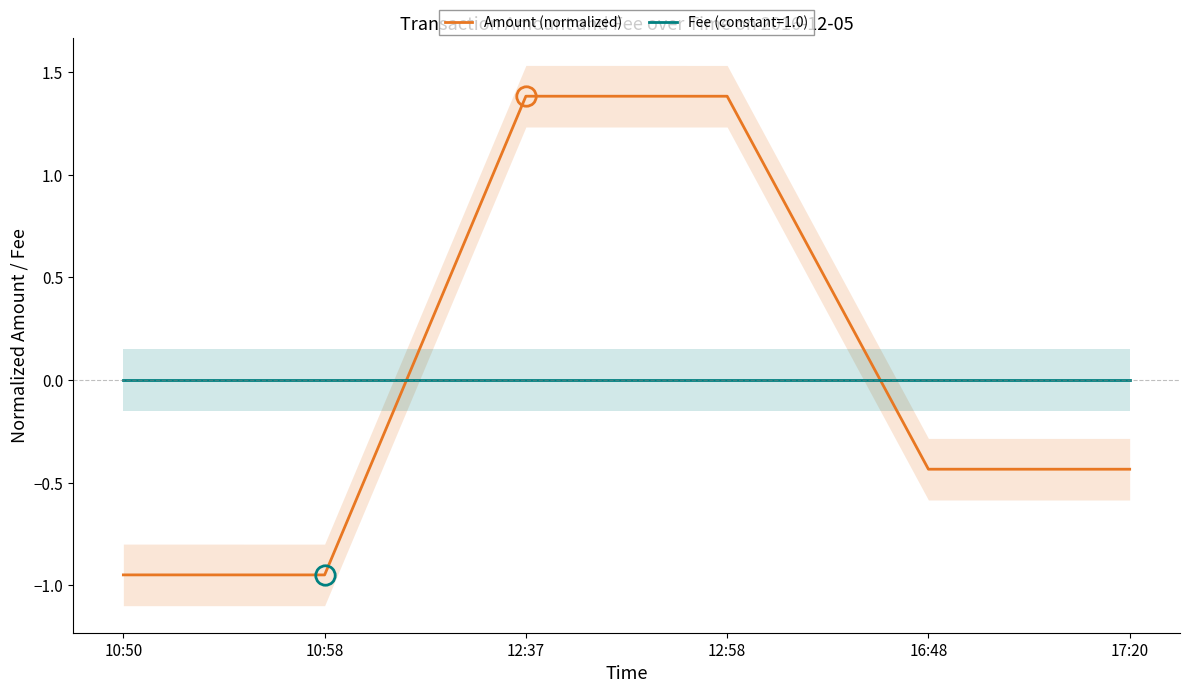

What position from the right is 12:37?

4